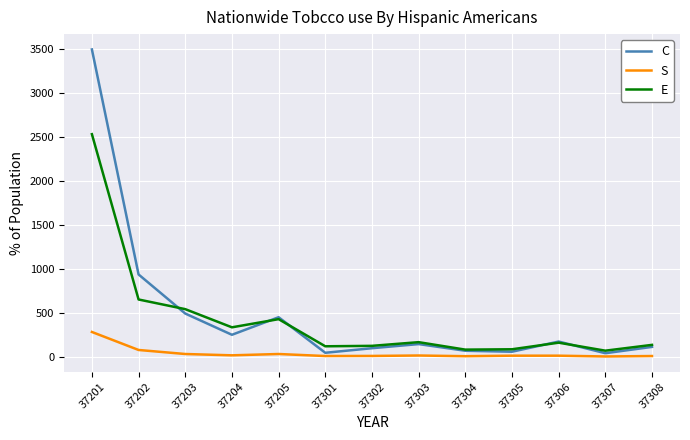

True or false: C and S intersect in this chart.

False